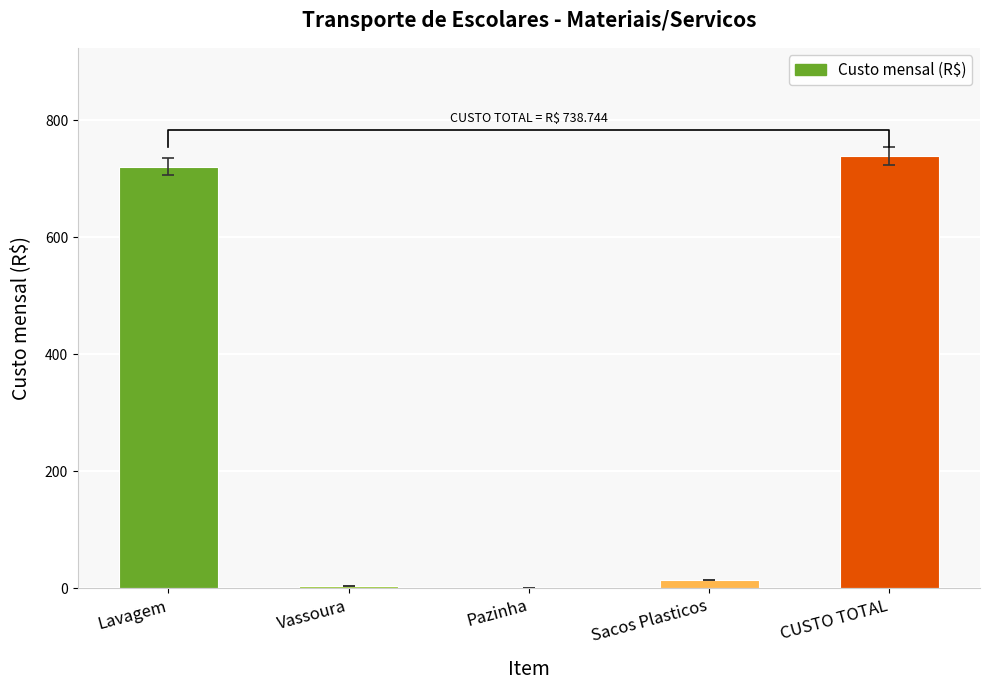

True or false: the data shows 1075.4 at CUSTO TOTAL.

False